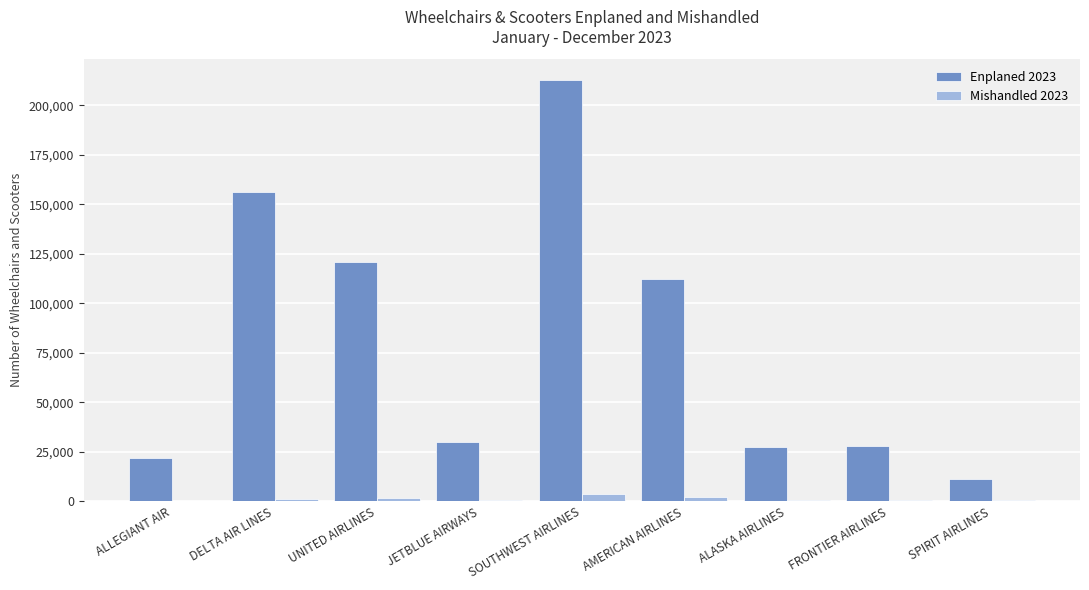

True or false: Enplaned 2023 has a value of 21926 at ALLEGIANT AIR.

True